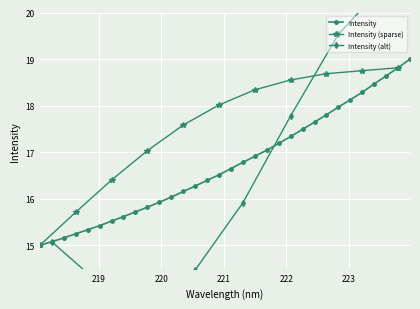

Read the value at 218.442.

15.2